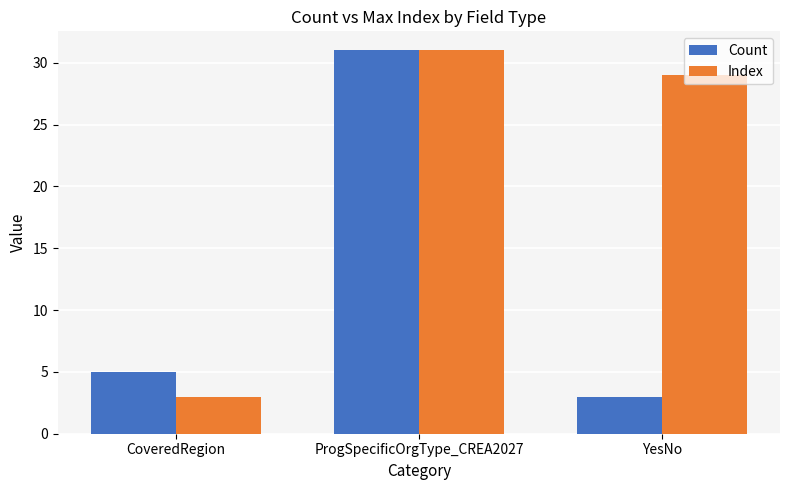

Reading right to left, list all the values displayed in this chart.

Count: 3	31	5
Index: 29	31	3